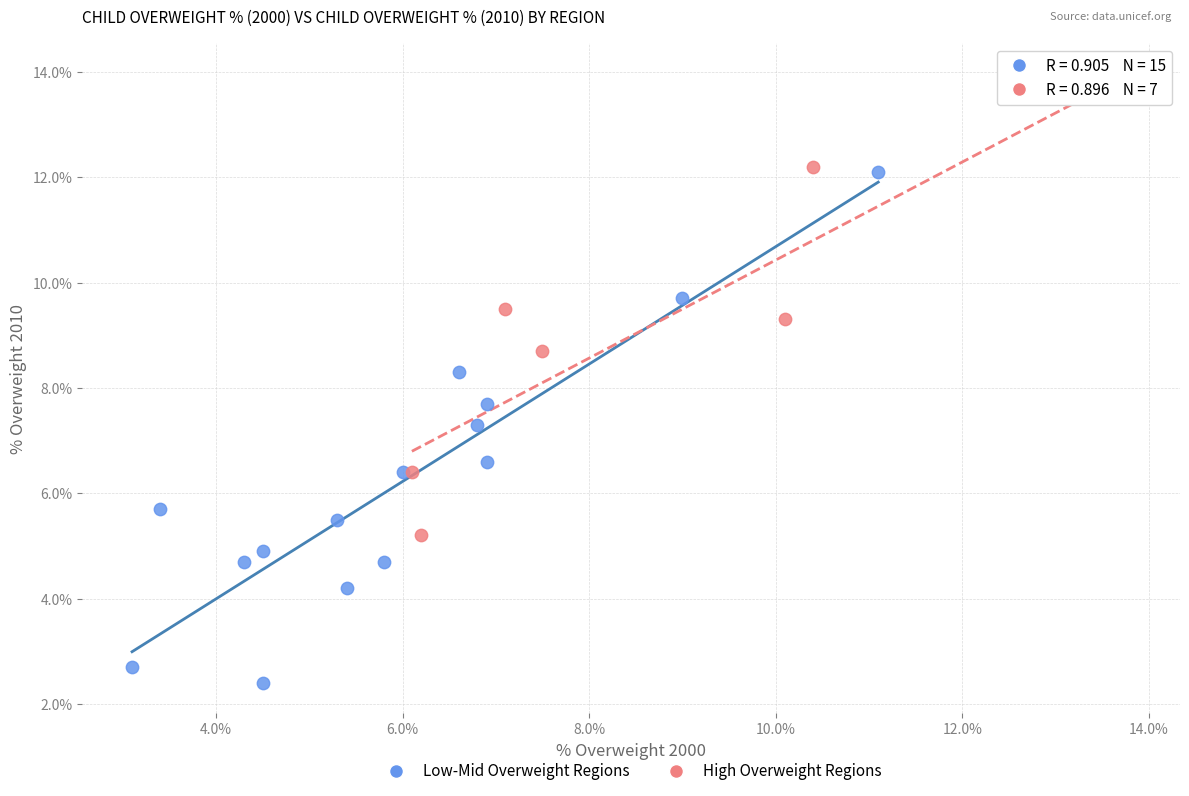

Which series contains the lowest Y value?

Low-Mid Overweight Regions